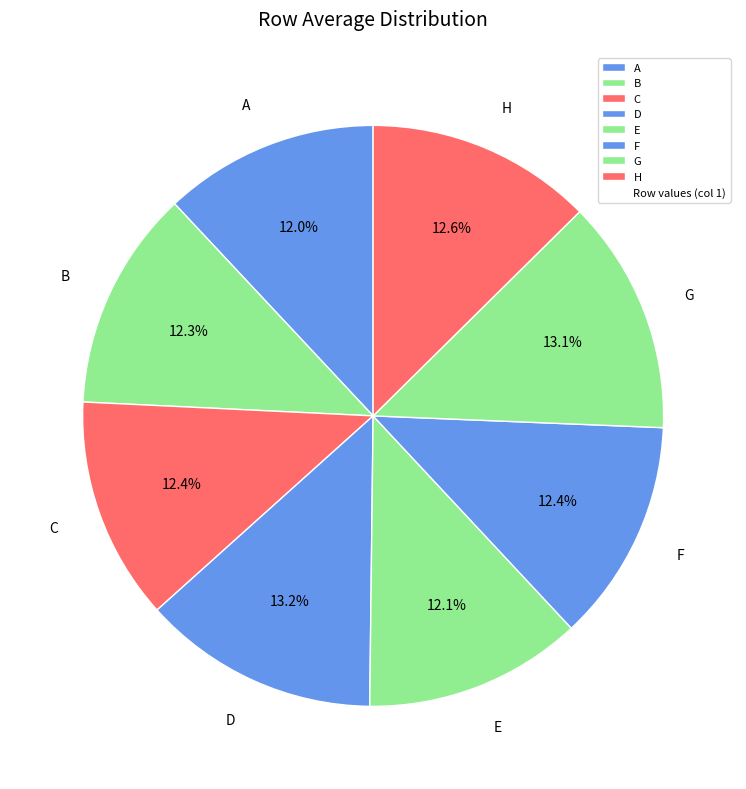

Is there a majority slice in this chart?

No